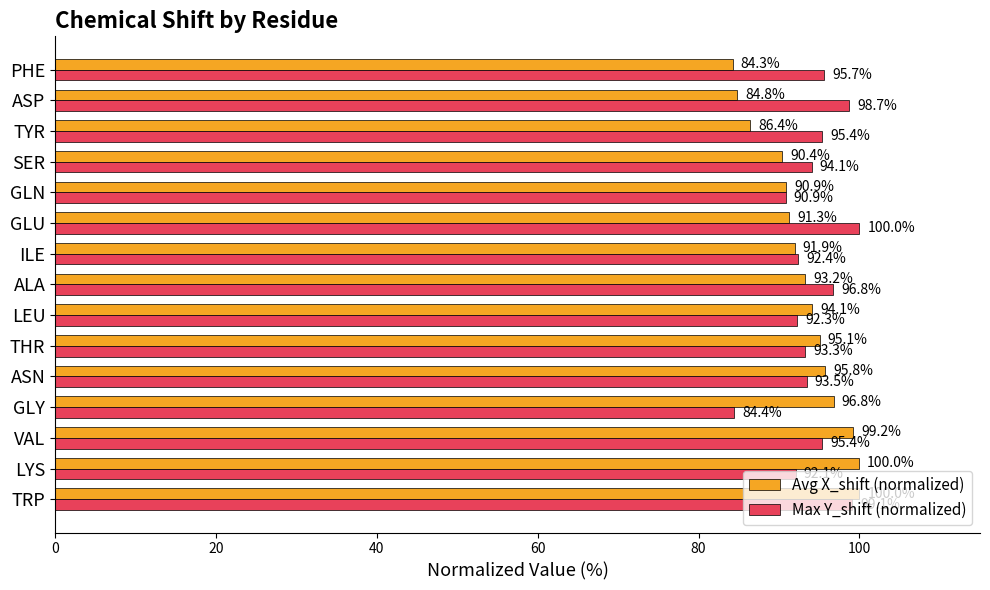

Which series has the widest spread of values?

Avg X_shift (normalized)